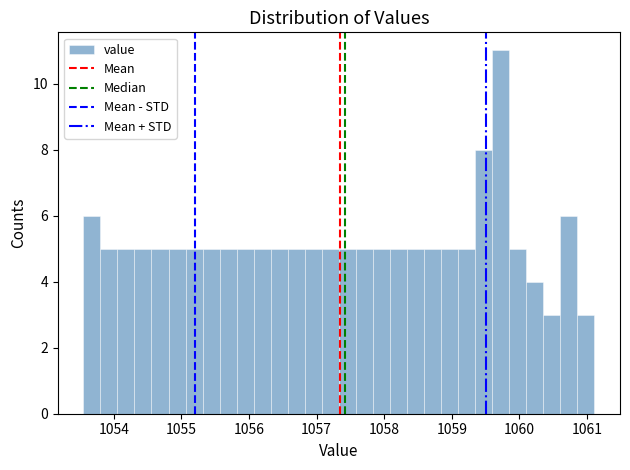

Read against the x-axis, roughly where is the centre of the tallest bar?

1059.7